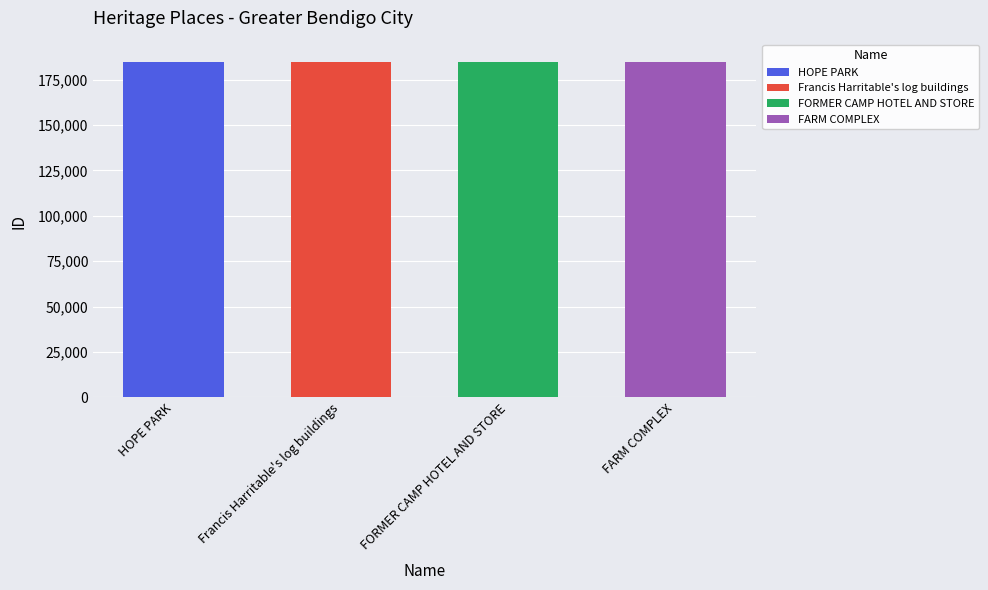

Reading left to right, extract all data points from this chart.

184913	184951	184961	184965